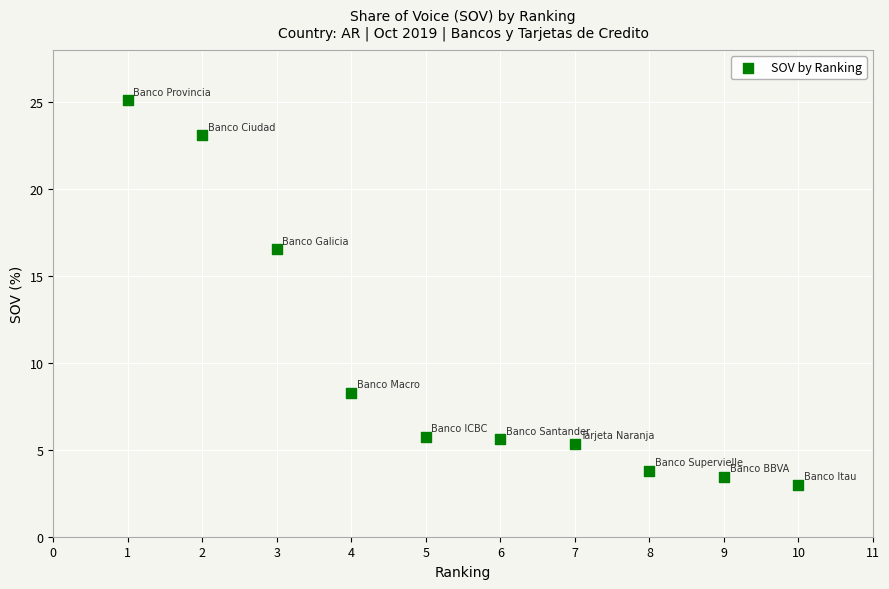

What is the range of Y values (max minus min)?

22.1